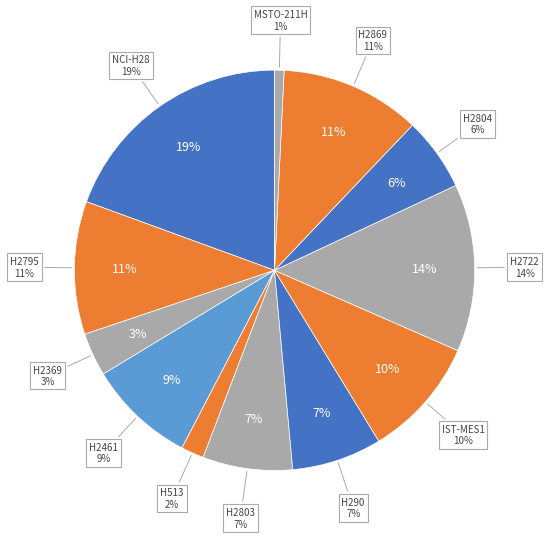

The MSTO-211H slice represents 11% of the pie. True or false?

False